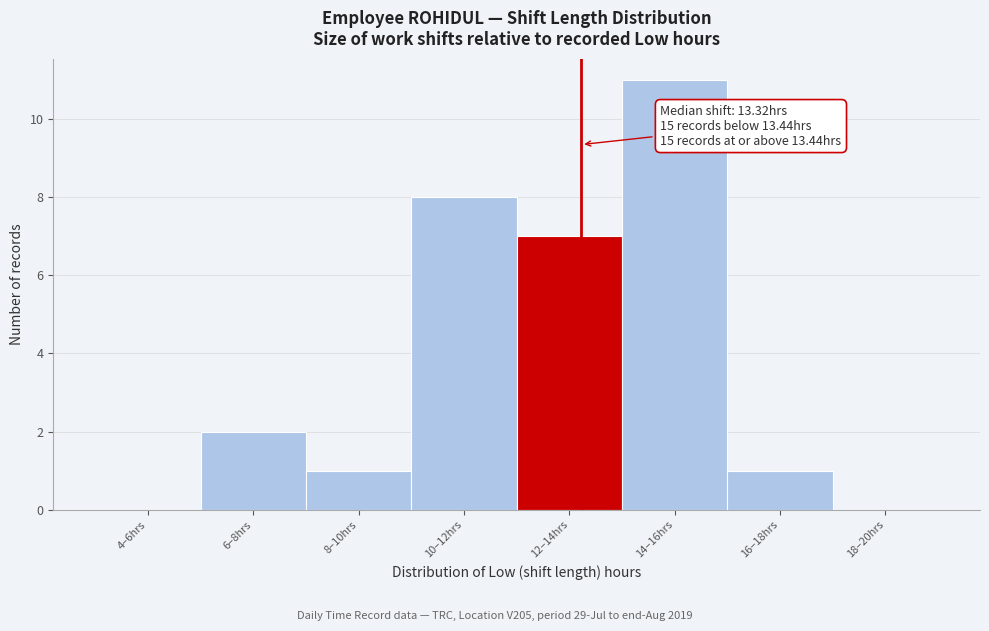

Reading left to right, list all the values displayed in this chart.

4–6hrs=0	6–8hrs=2	8–10hrs=1	10–12hrs=8	12–14hrs=7	14–16hrs=11	16–18hrs=1	18–20hrs=0